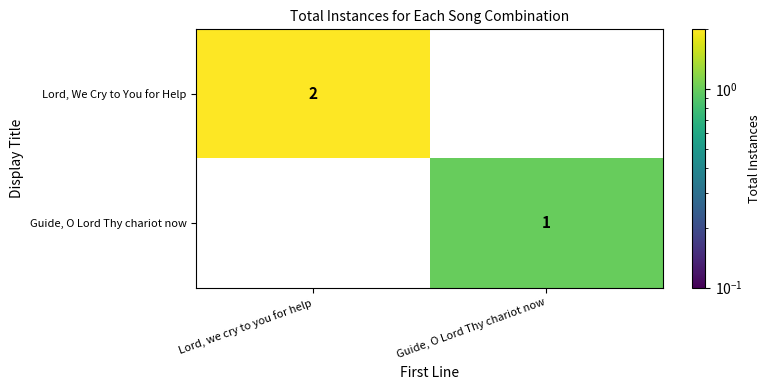

Which series has the largest total across all categories?

row_0